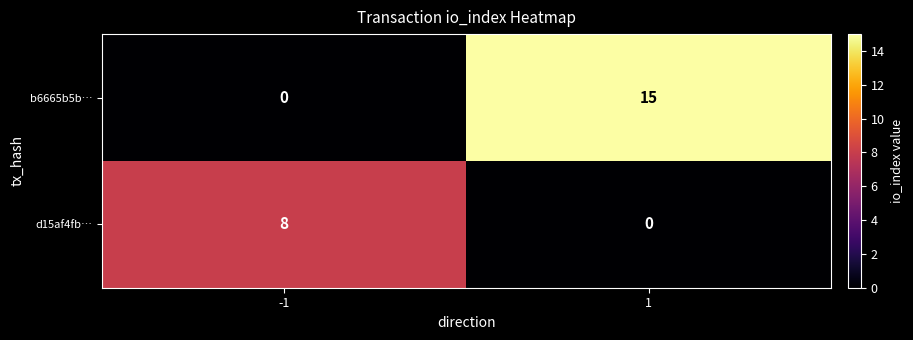

True or false: b6665b5b… has a value of 0 at -1.

True